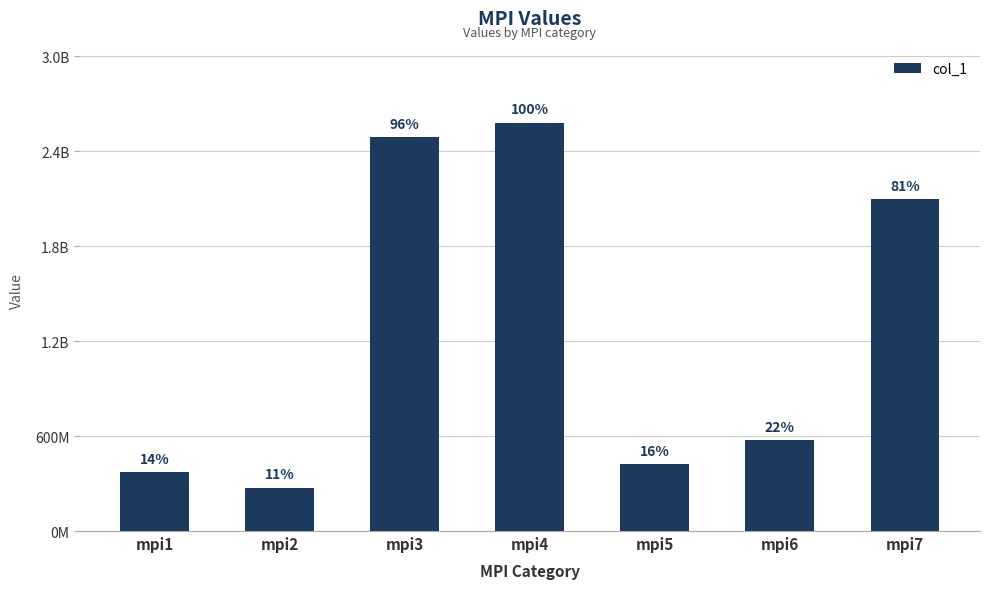

Are the bars horizontal?

No